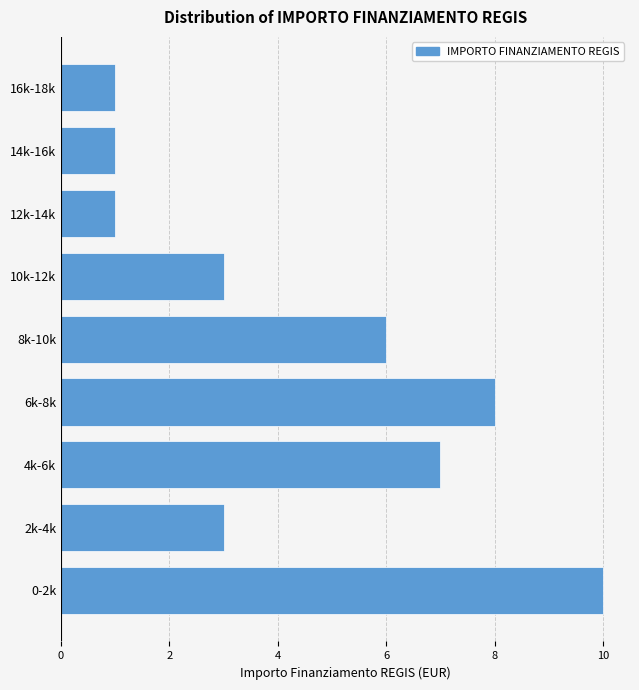

Reading top to bottom, list all the values displayed in this chart.

1	1	1	3	6	8	7	3	10